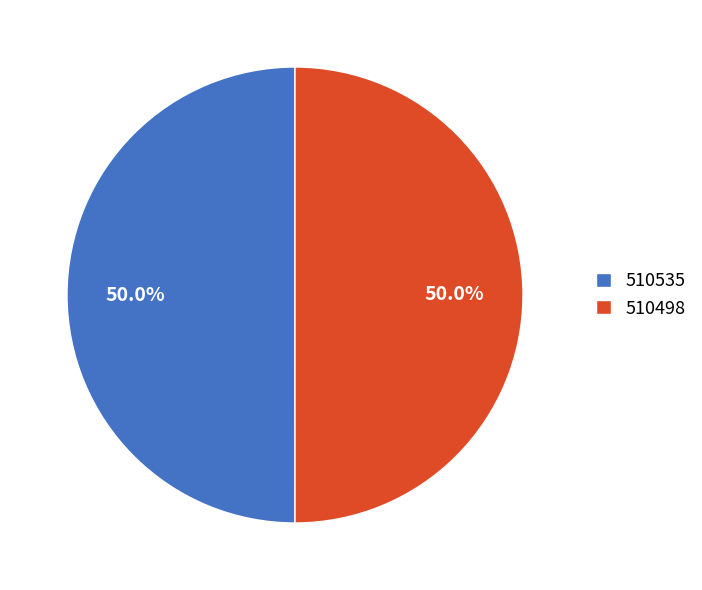

Approximately how many times larger is the value at 510535 compared to 510498?

1.0